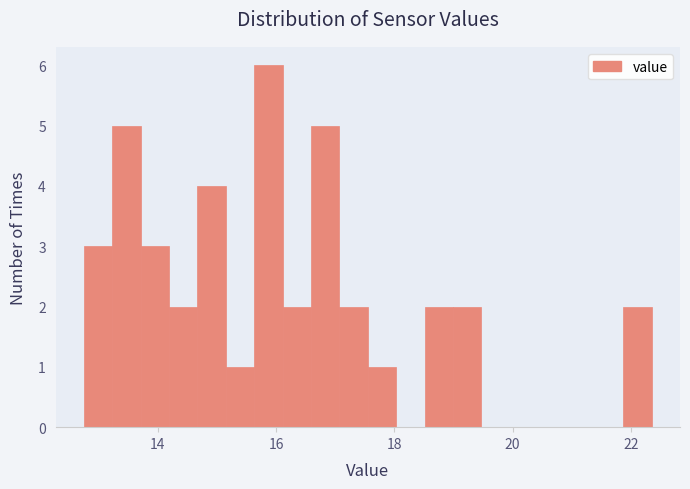

Read against the x-axis, roughly where is the centre of the tallest bar?

15.8